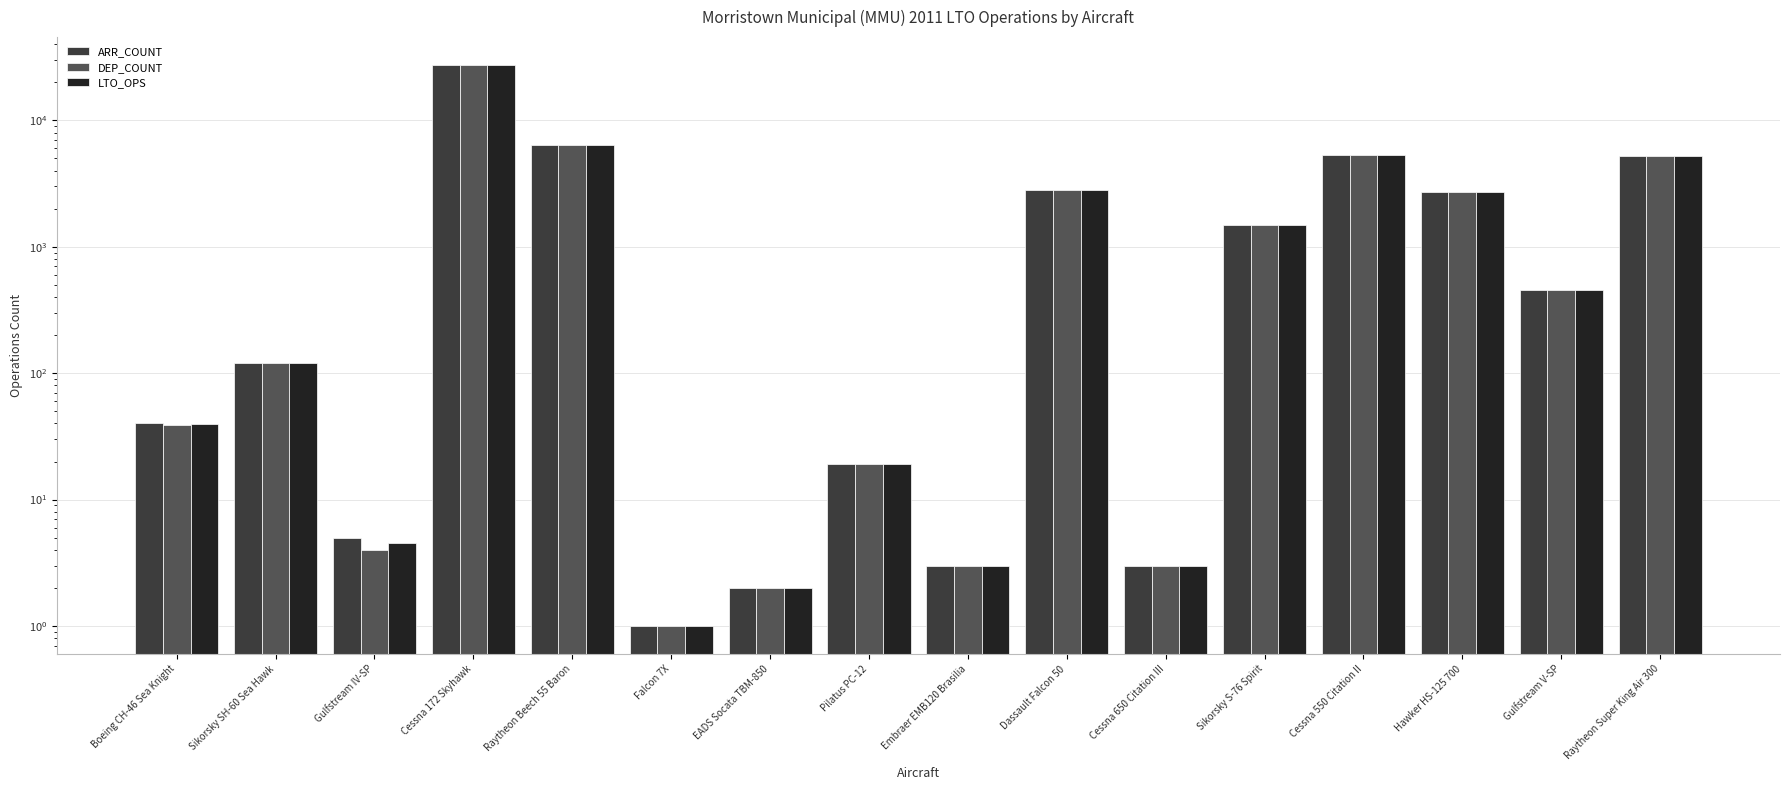

What value does the ARR_COUNT series have at Embraer EMB120 Brasilia?

3.0